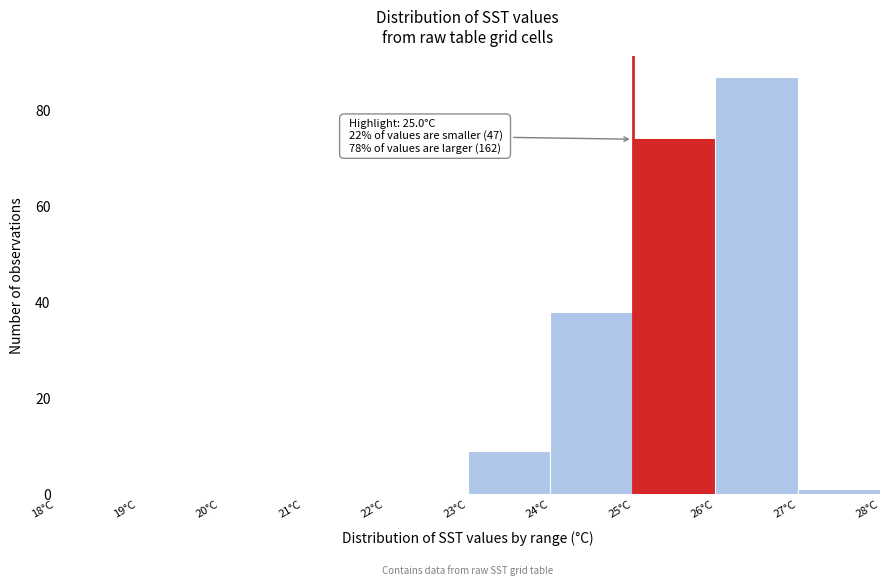

Over which range of the x-axis is the bar tallest?

26 to 27